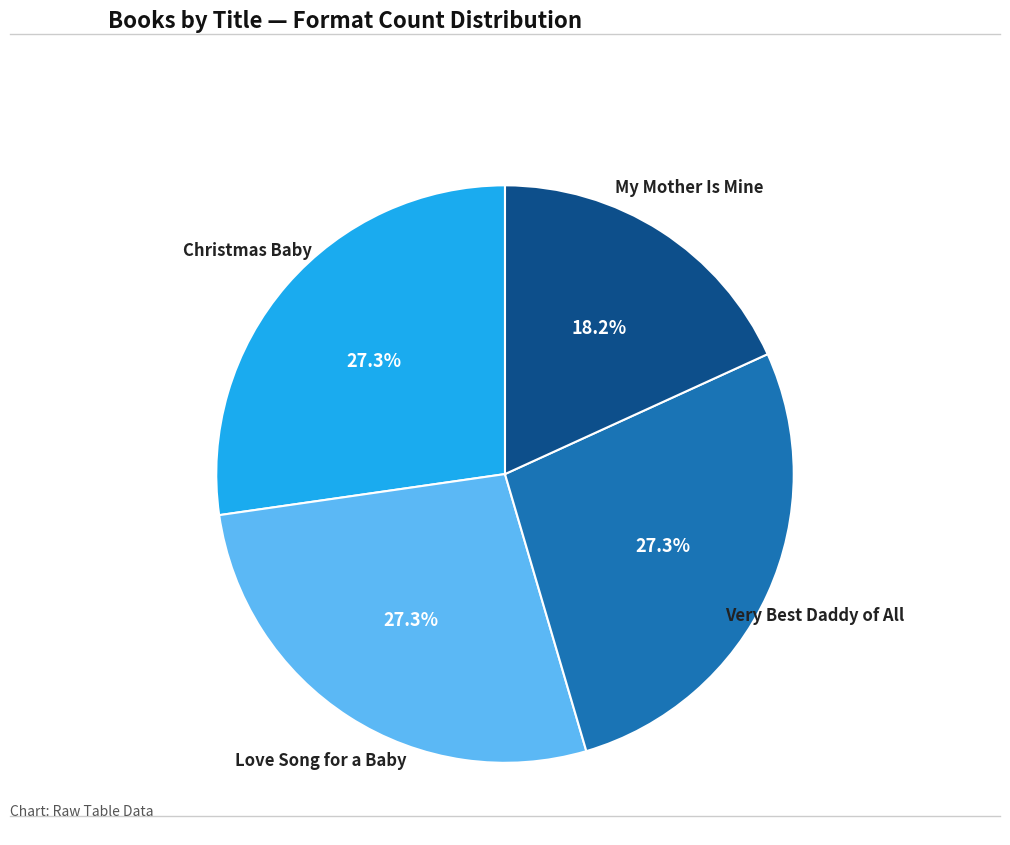

To the nearest percent, what portion does My Mother Is Mine represent?

18%